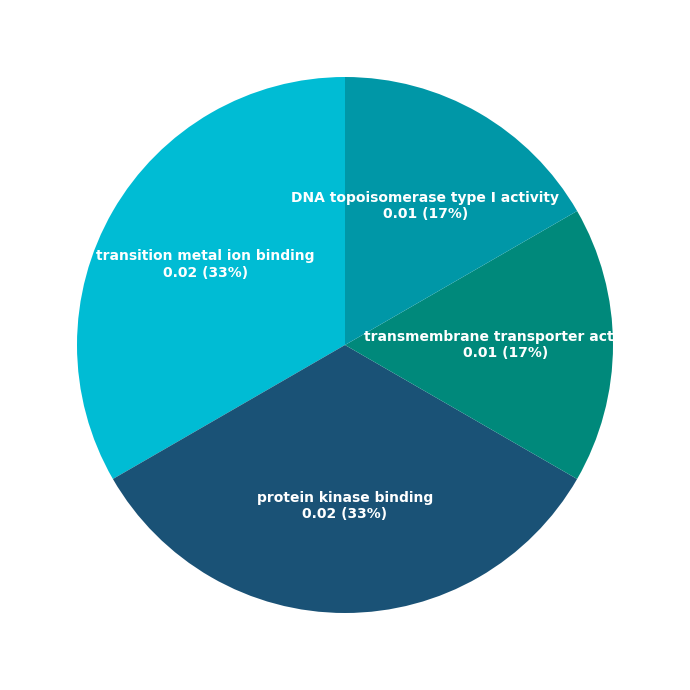

Is there any slice that represents more than half of the pie?

No